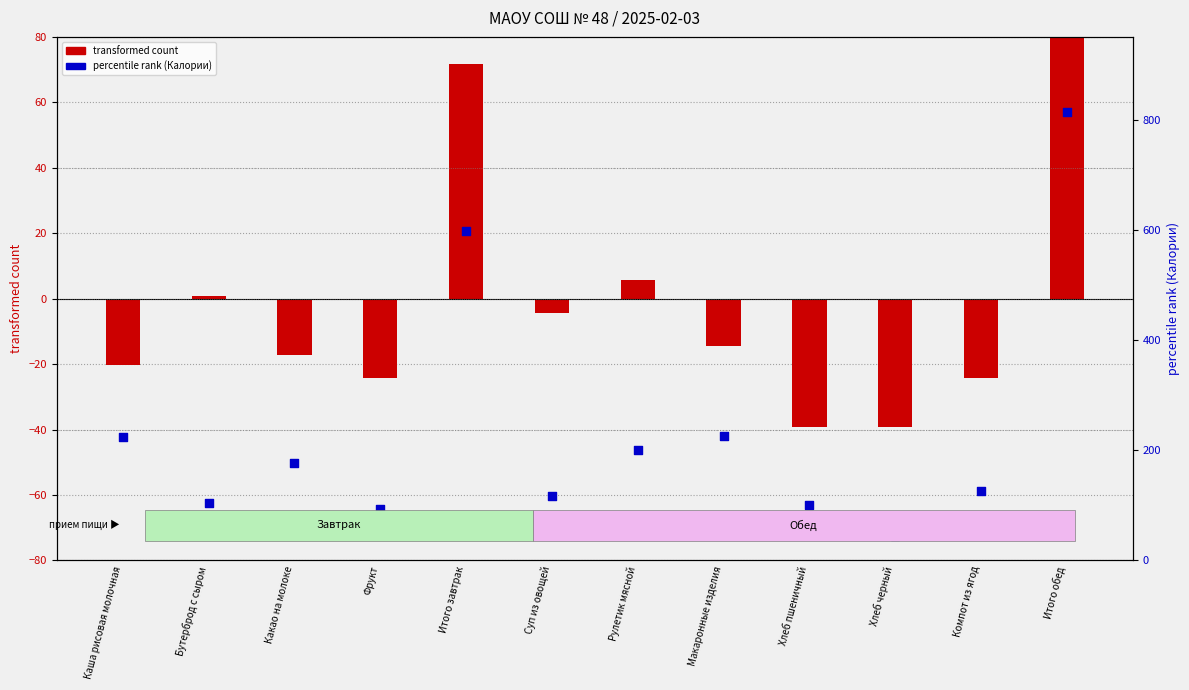

Which series has the largest total across all categories?

percentile rank (Калории)